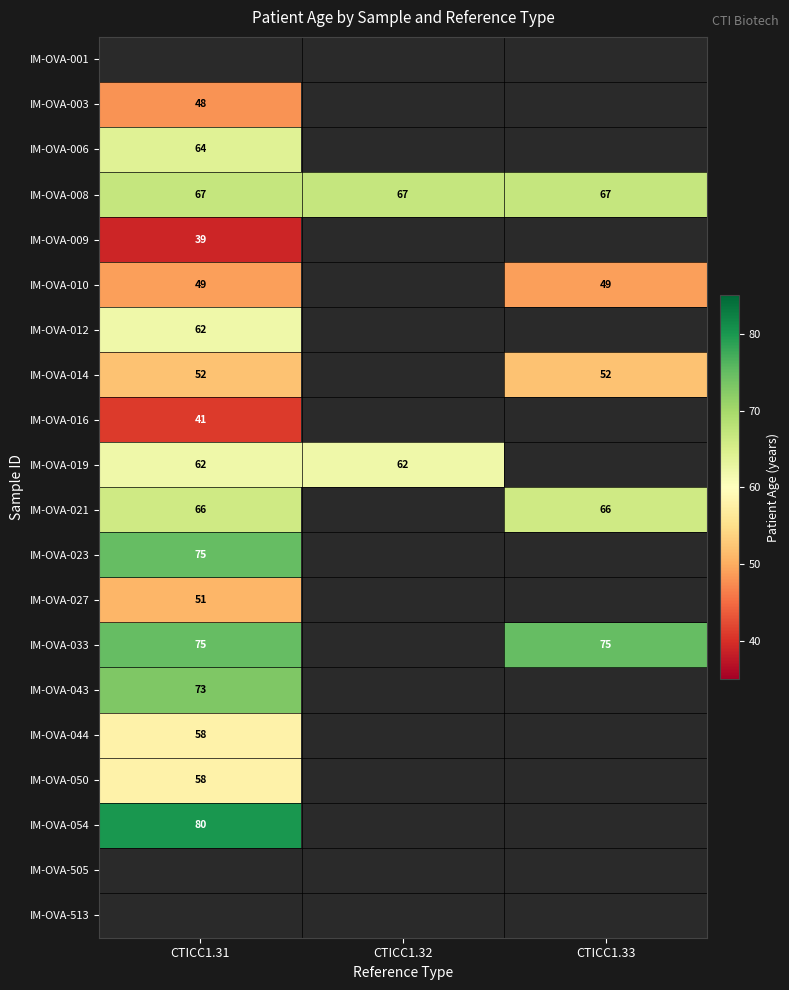

What is the maximum value shown in the chart?

80.0